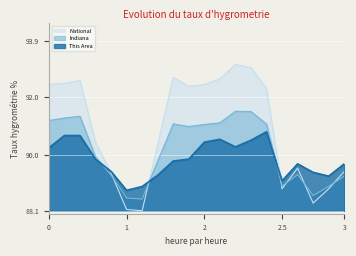

Which series has the largest total across all categories?

National